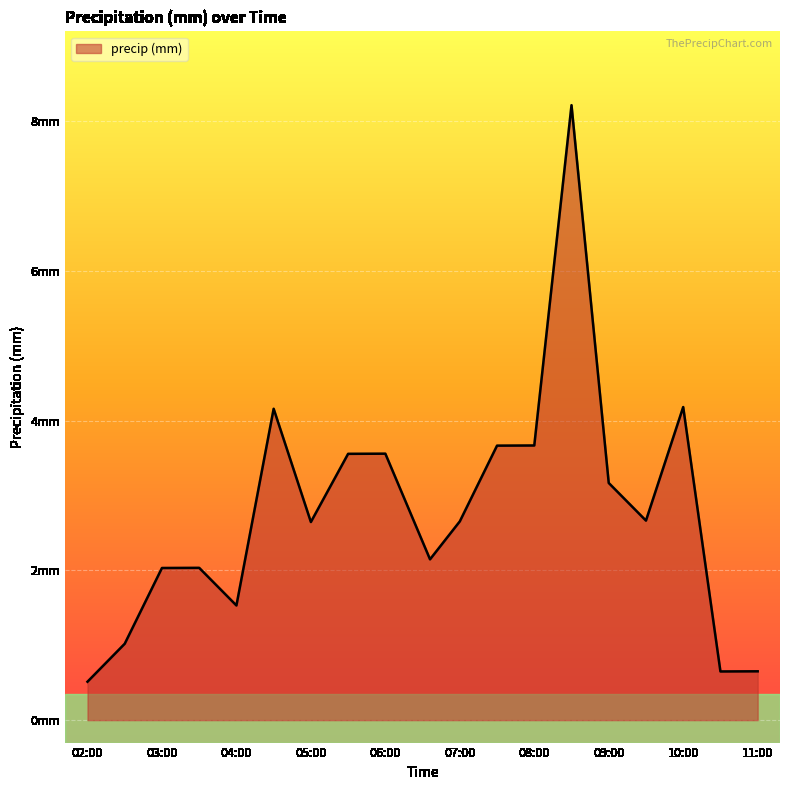

Does the chart display data point markers on the line(s)?

No